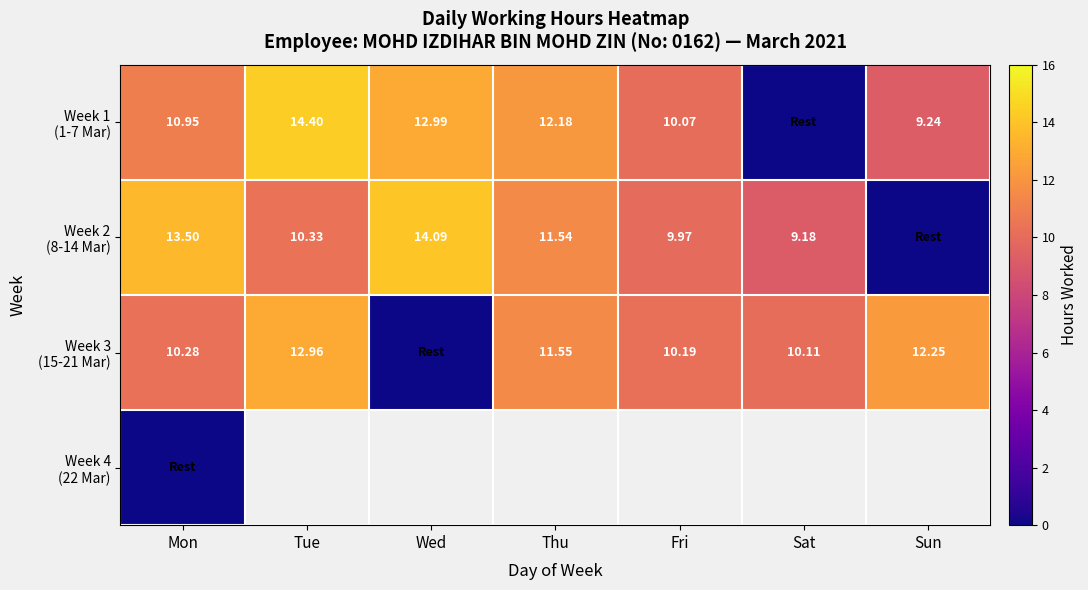

What is the difference between the maximum and minimum values in the Week 3 (15-21 Mar) series?

13.0